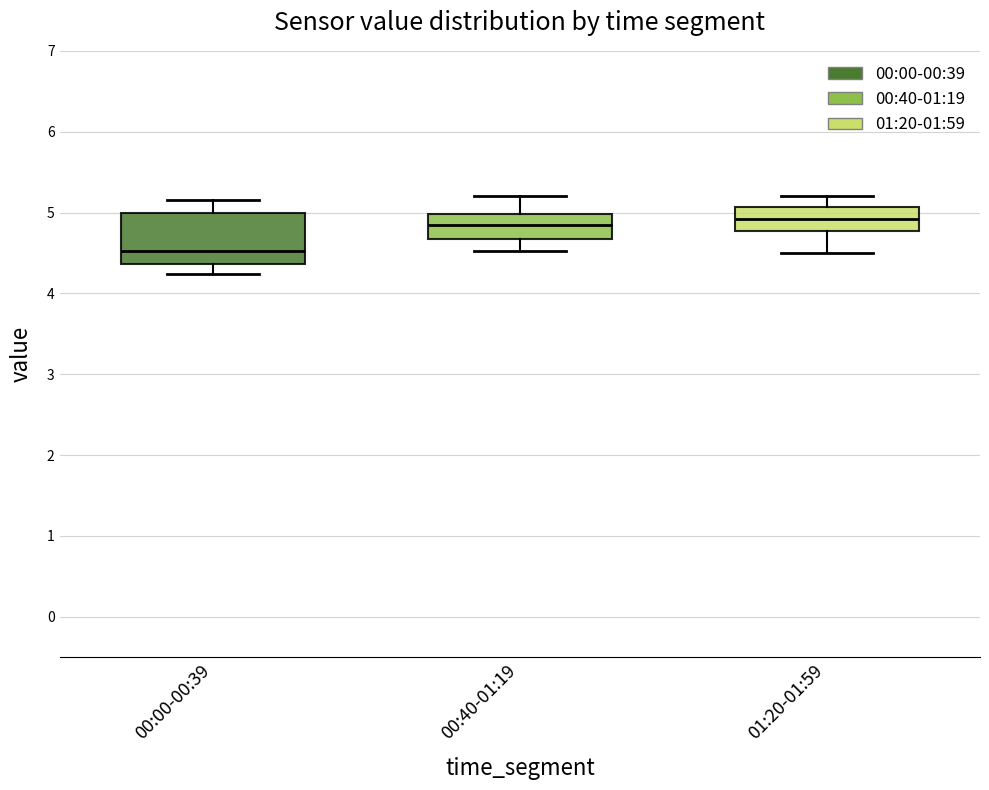

Comparing the boxes themselves (not the whiskers), which one is the tallest?

00:00-00:39